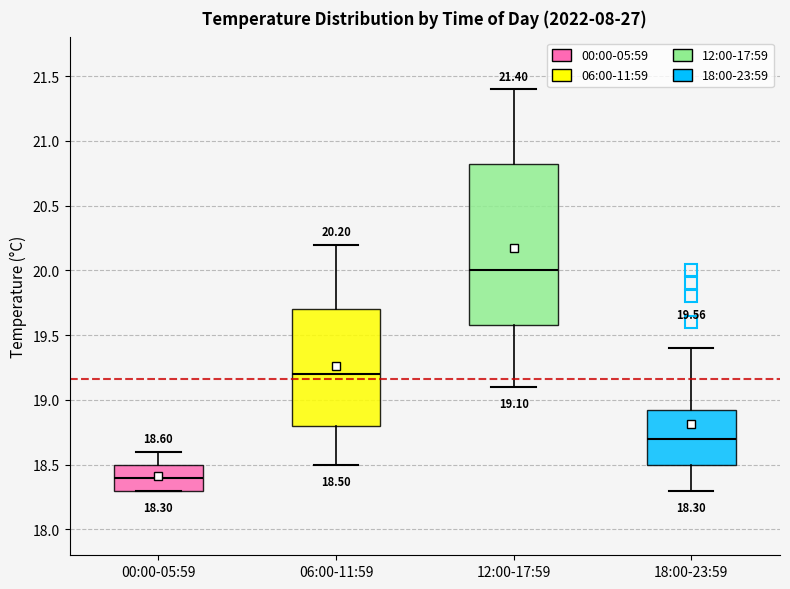

Which box is the tallest, from its lower edge to its upper edge?

12:00-17:59